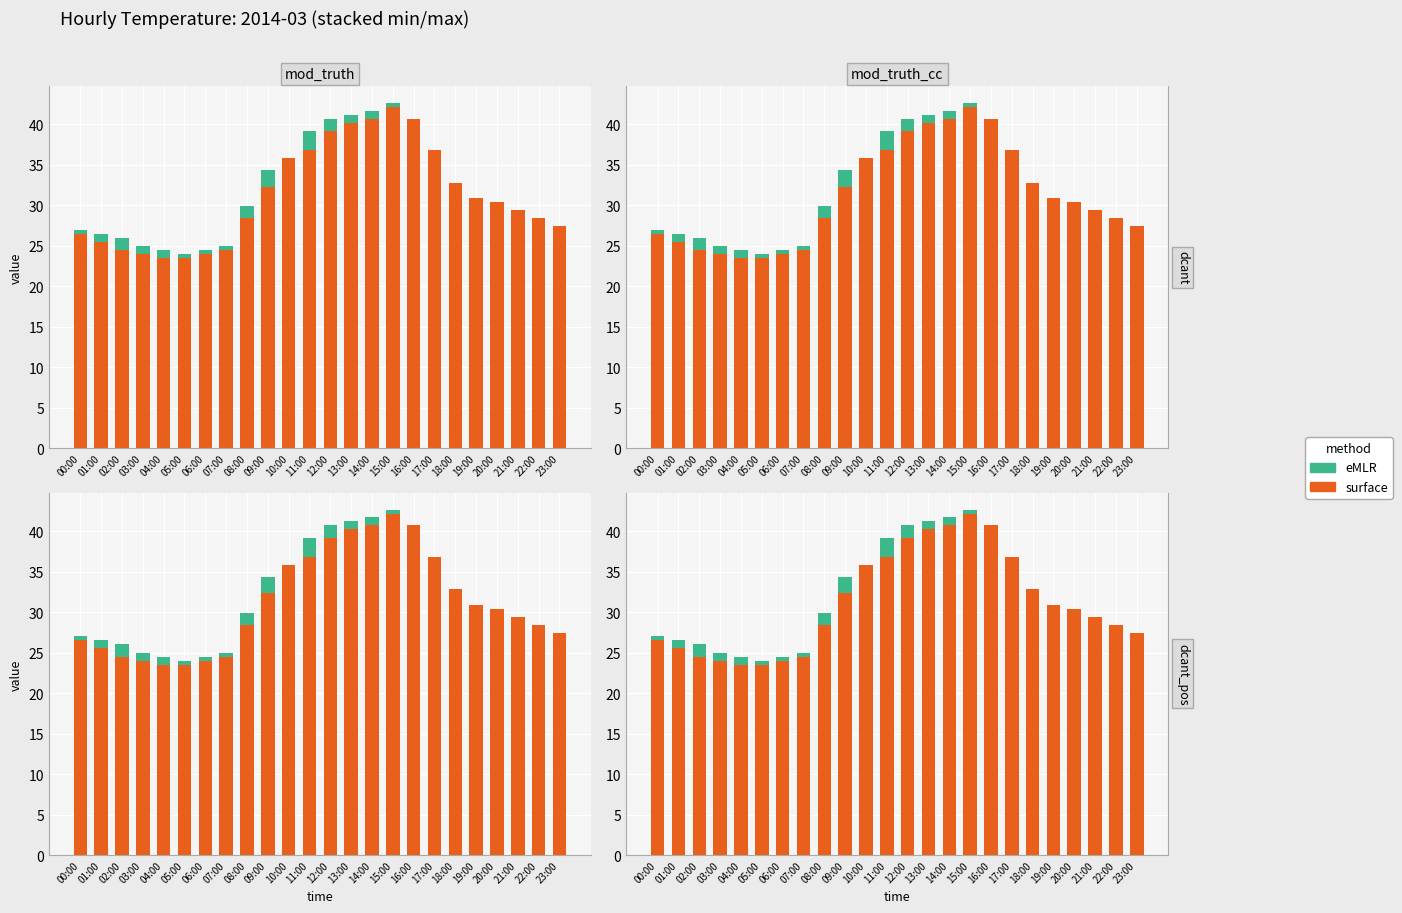

What is the value of the eMLR bar at the 1st from the left?

0.5